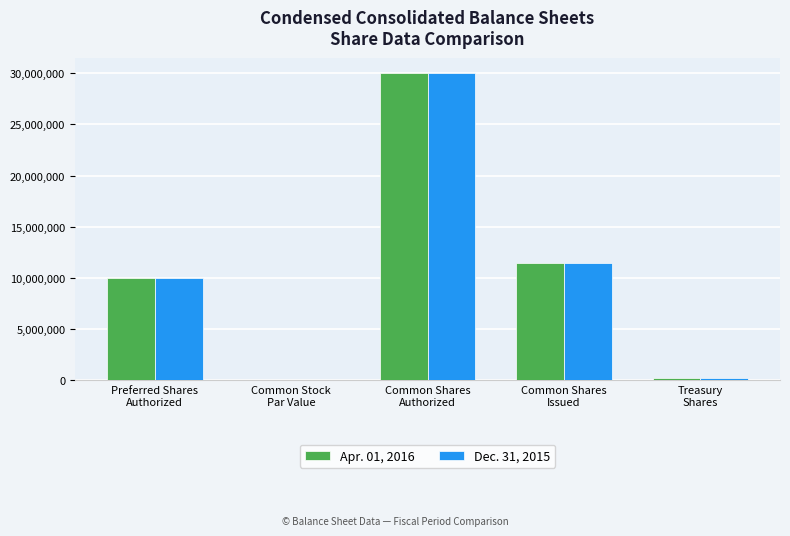

What is the sum of all Dec. 31, 2015 values?

51706016.2